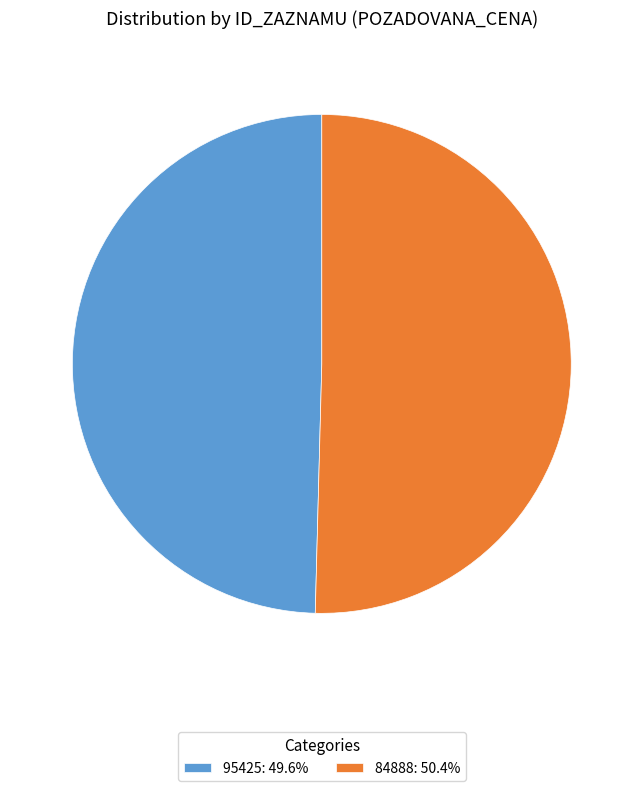

Is there a majority slice in this chart?

Yes